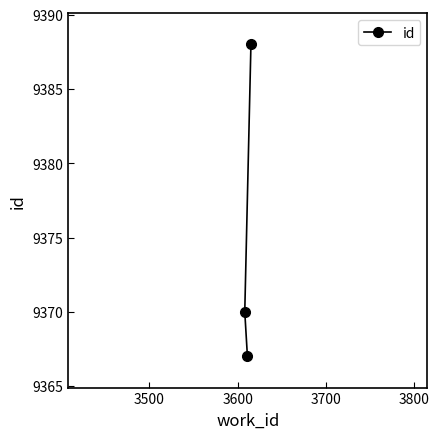

Count the number of values greater than 9370.

1